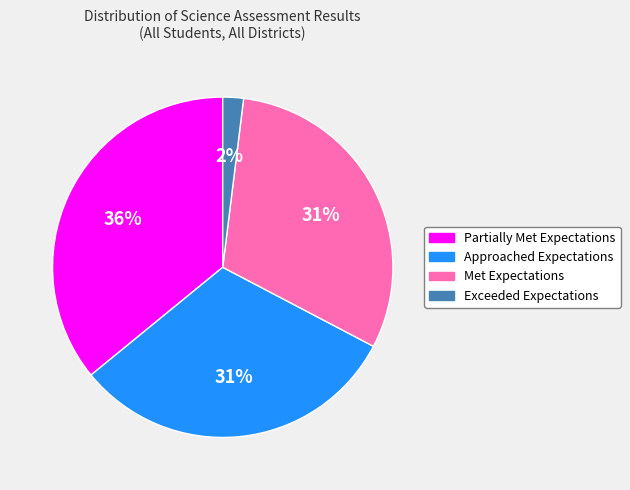

Does Partially Met Expectations represent more than half of the total?

No